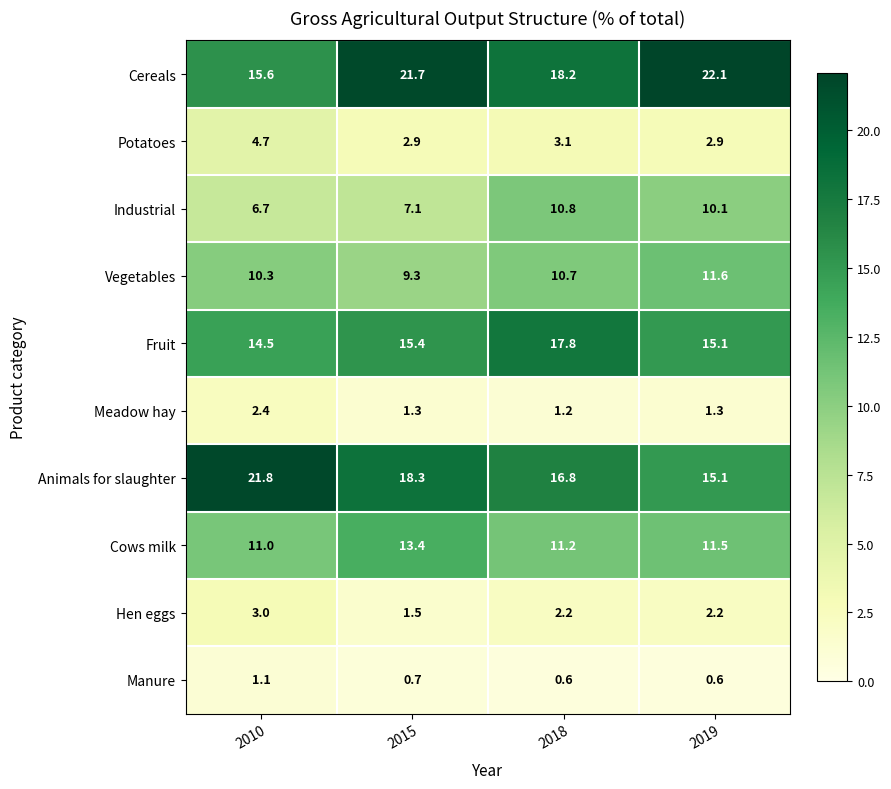

At which label does Hen eggs first exceed 2?

2010